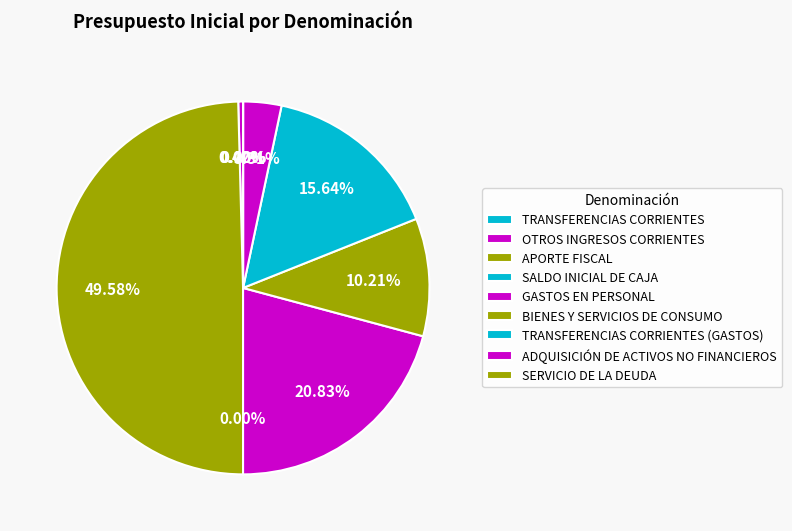

What percentage do GASTOS EN PERSONAL and APORTE FISCAL together represent?

70.4%